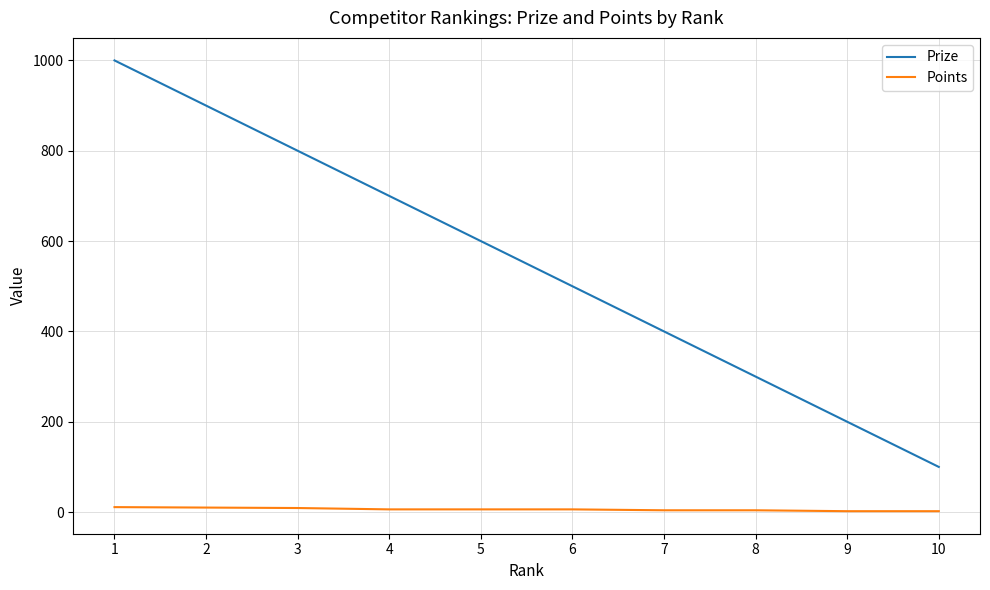

True or false: Prize and Points cross at least once.

False